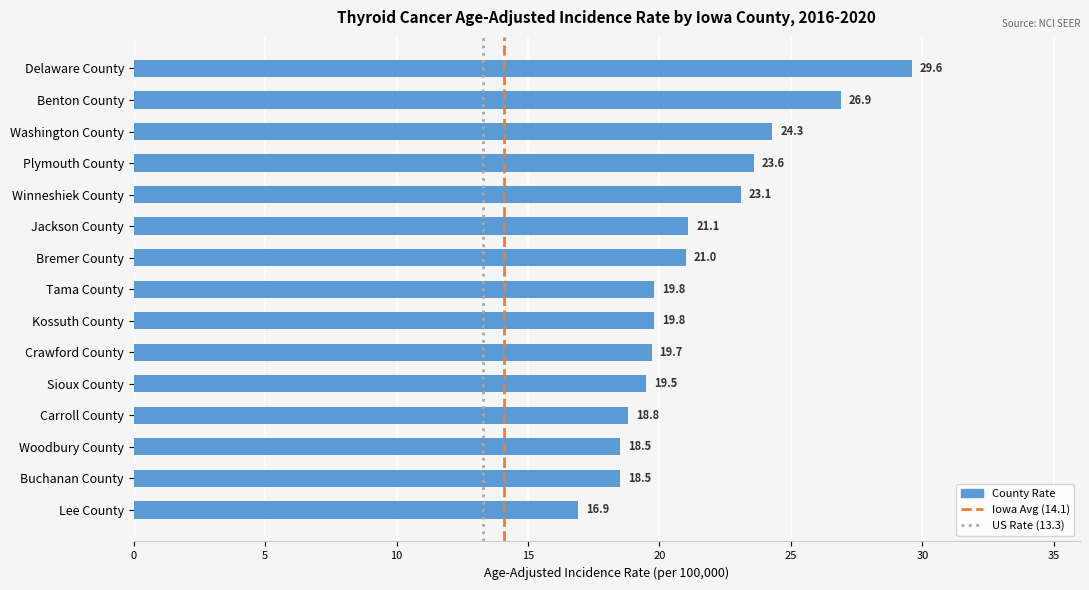

What is the sum of all values?

321.1